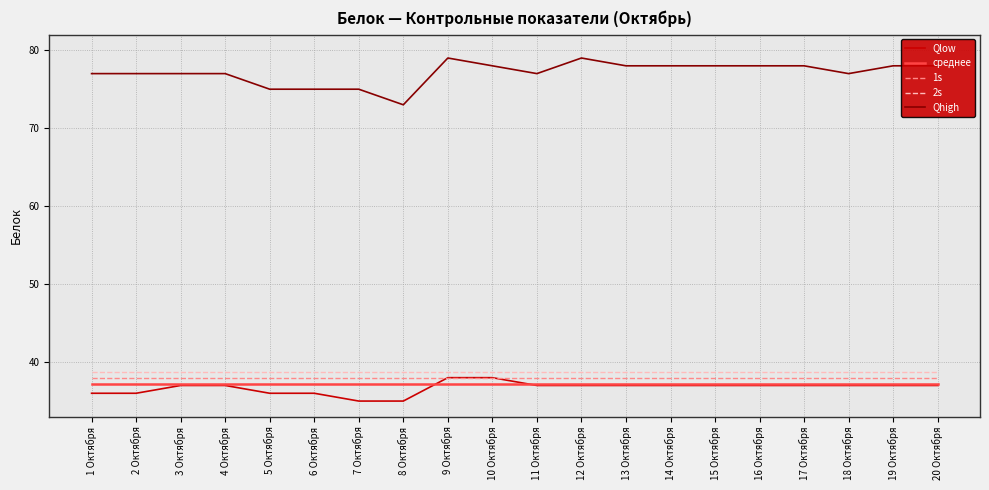

What is the sum of the среднее values at 17 Октября and 8 Октября?

74.4